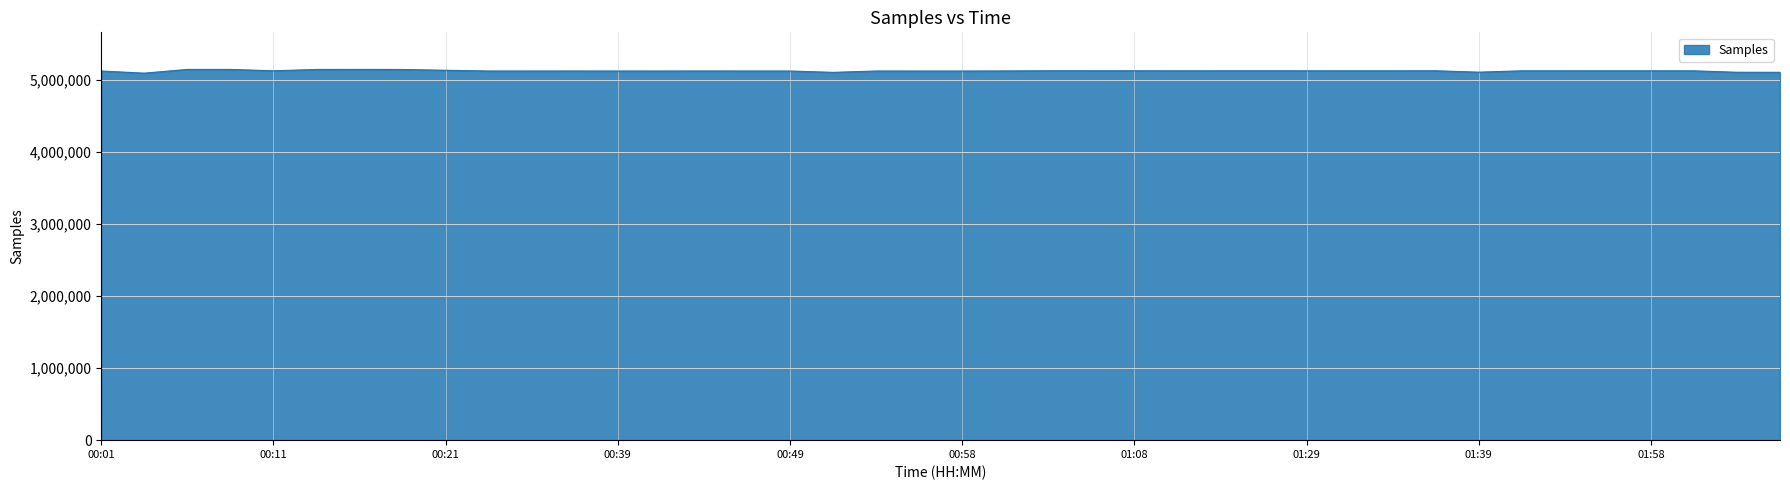

What is the smallest value displayed?

5088746